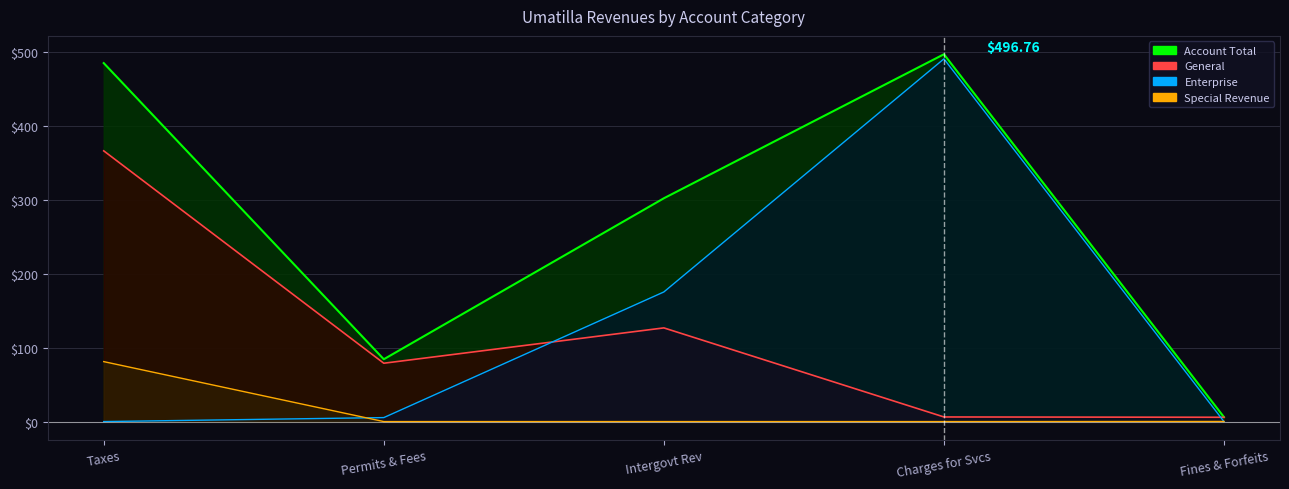

Reading right to left, list all the values displayed in this chart.

General: 5.8	6.2	126.7	78.9	366.1
Special Revenue: 0.1	0.0	0.0	0.0	81.1
Enterprise: 0.0	490.5	175.3	5.4	0.0
Account Total: 6.0	496.8	302.0	84.3	484.8